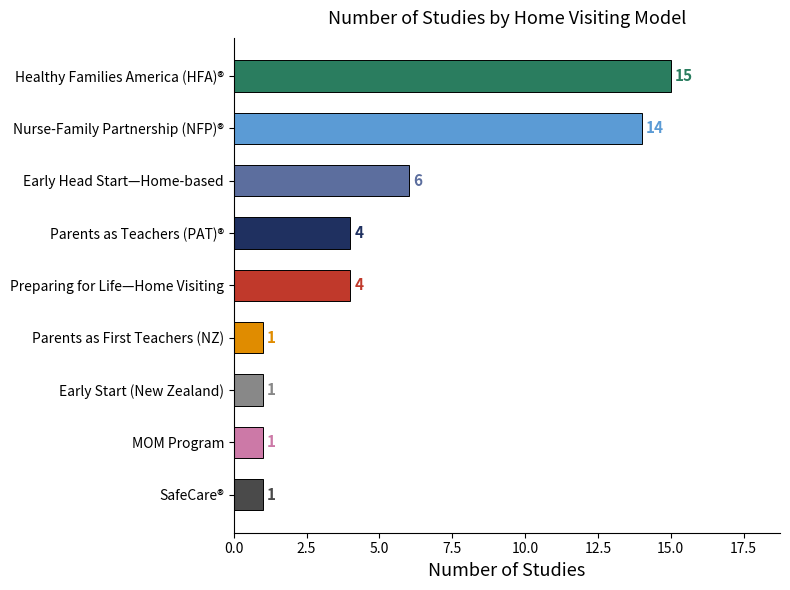

Reading bottom to top, extract all data points from this chart.

SafeCare®=1	MOM Program=1	Early Start (New Zealand)=1	Parents as First Teachers (NZ)=1	Preparing for Life—Home Visiting=4	Parents as Teachers (PAT)®=4	Early Head Start—Home-based=6	Nurse-Family Partnership (NFP)®=14	Healthy Families America (HFA)®=15